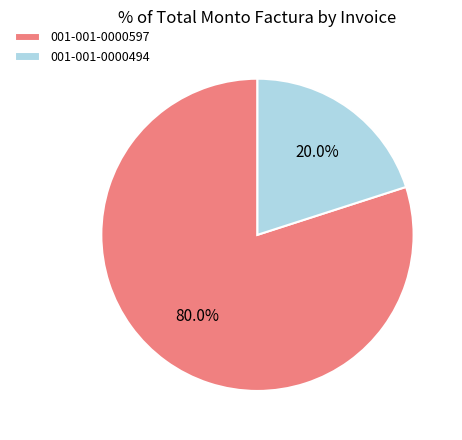

What percentage is the 001-001-0000494 slice, to the nearest percent?

20%